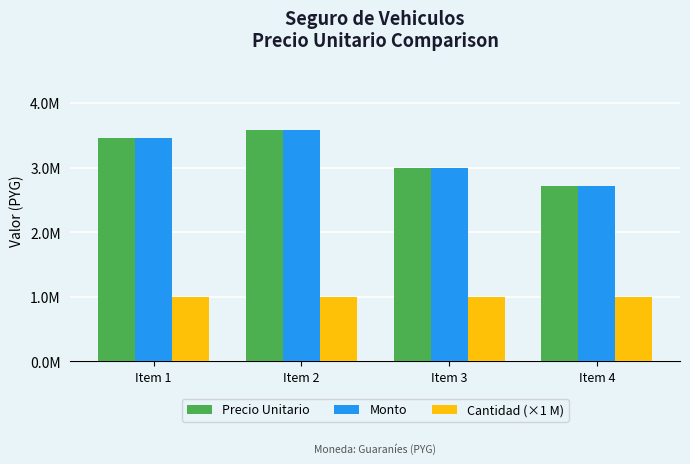

The Precio Unitario series shows 1396374 at Item 3. True or false?

False